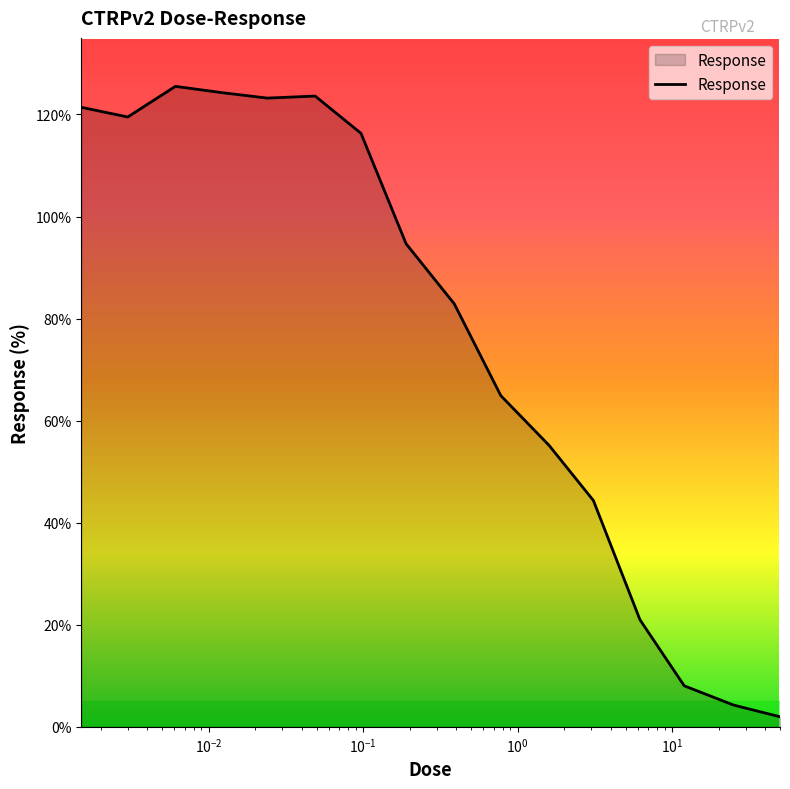

What is the greatest value displayed?

125.5